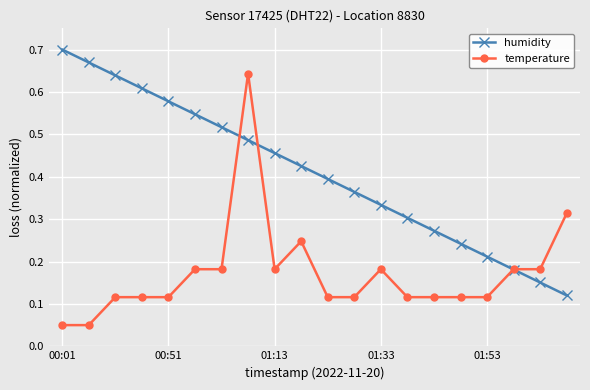

Rank the series by their average value, from lowest to highest.

temperature, humidity